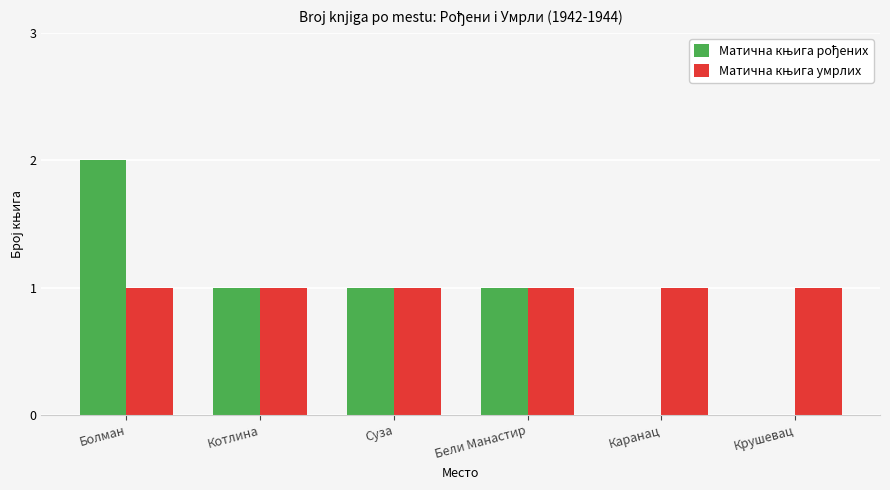

At which category is the sum across all series the highest?

Болман